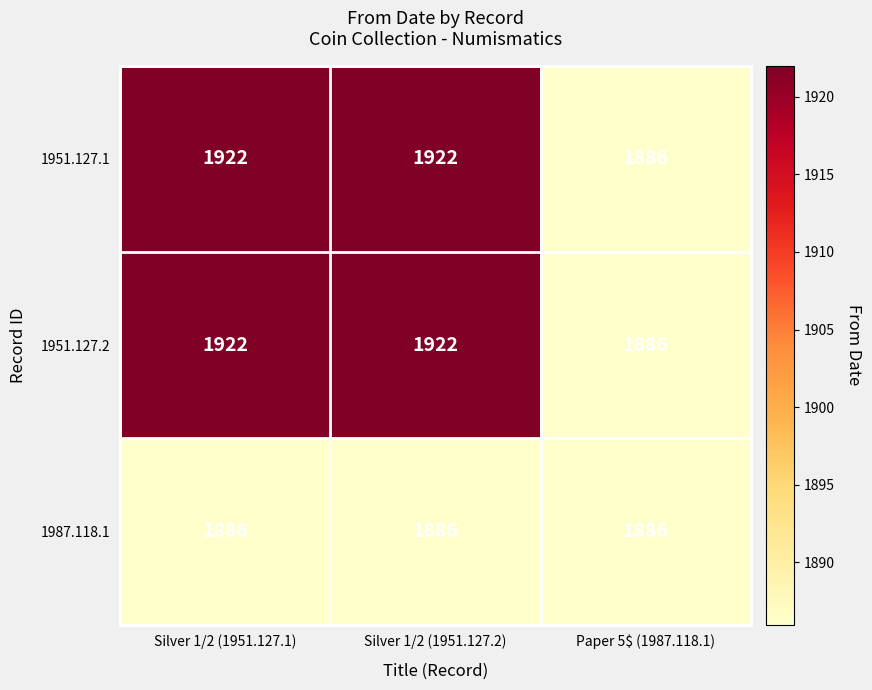

What is the total value across all series at Silver 1/2 (1951.127.2)?

5730